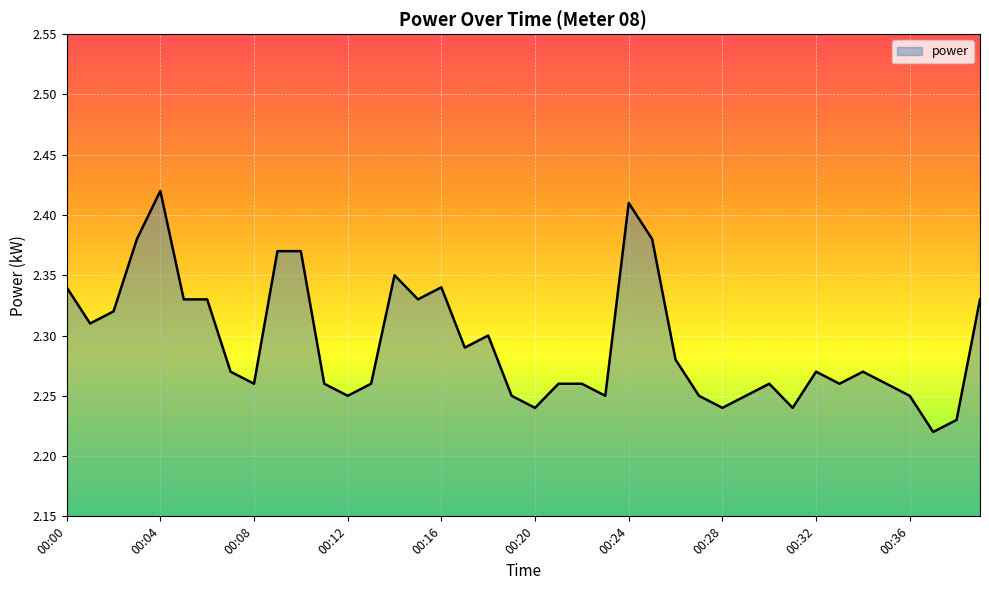

Reading left to right, what are all the values shown in this chart?

2.3	2.3	2.3	2.4	2.4	2.3	2.3	2.3	2.3	2.4	2.4	2.3	2.2	2.3	2.4	2.3	2.3	2.3	2.3	2.2	2.2	2.3	2.3	2.2	2.4	2.4	2.3	2.2	2.2	2.2	2.3	2.2	2.3	2.3	2.3	2.3	2.2	2.2	2.2	2.3